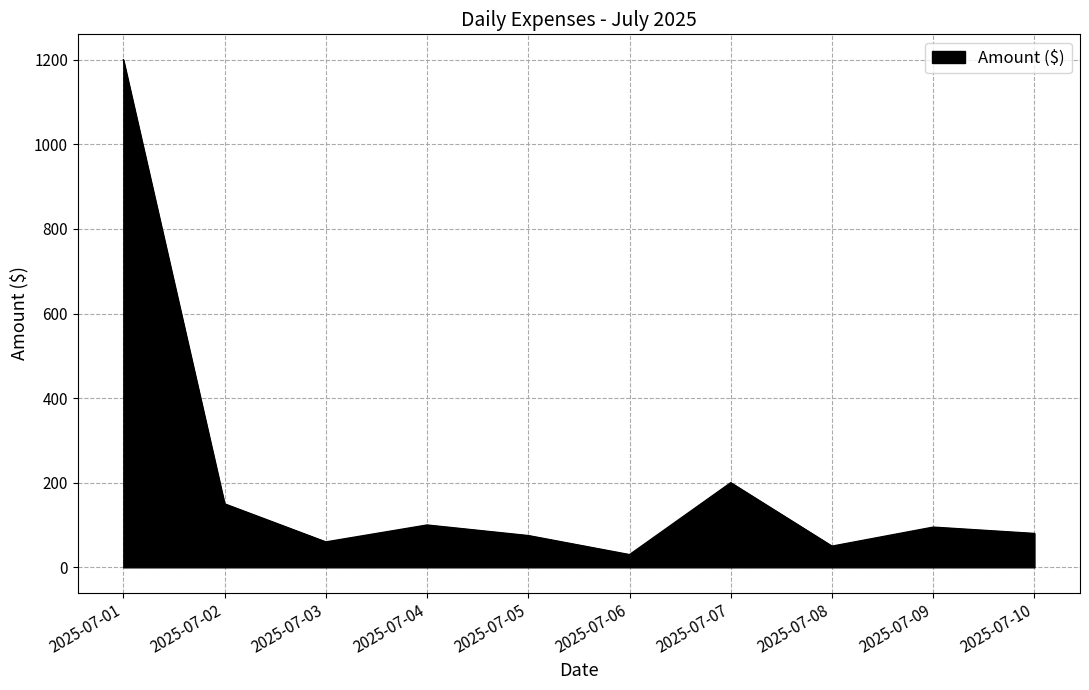

How many lines are shown in the chart?

1